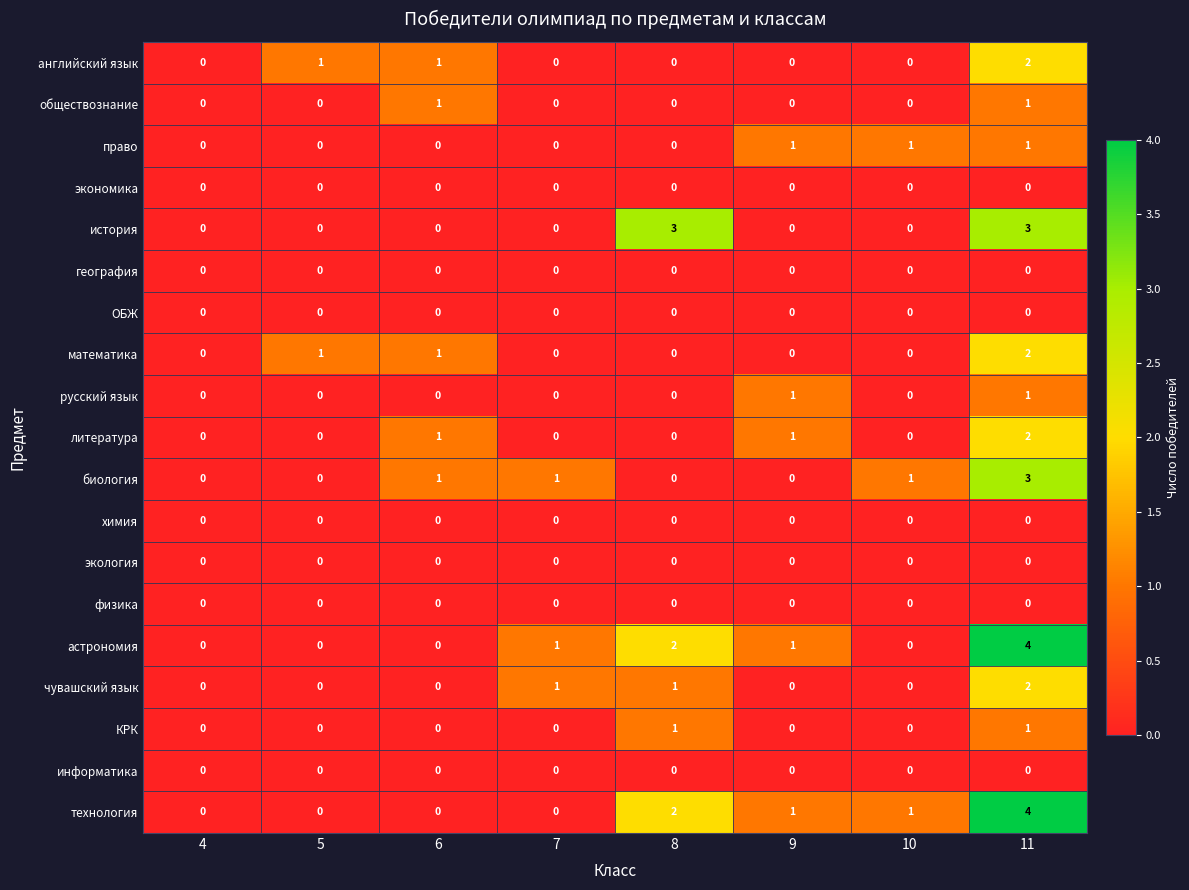

The физика series shows 0 at 6. True or false?

True